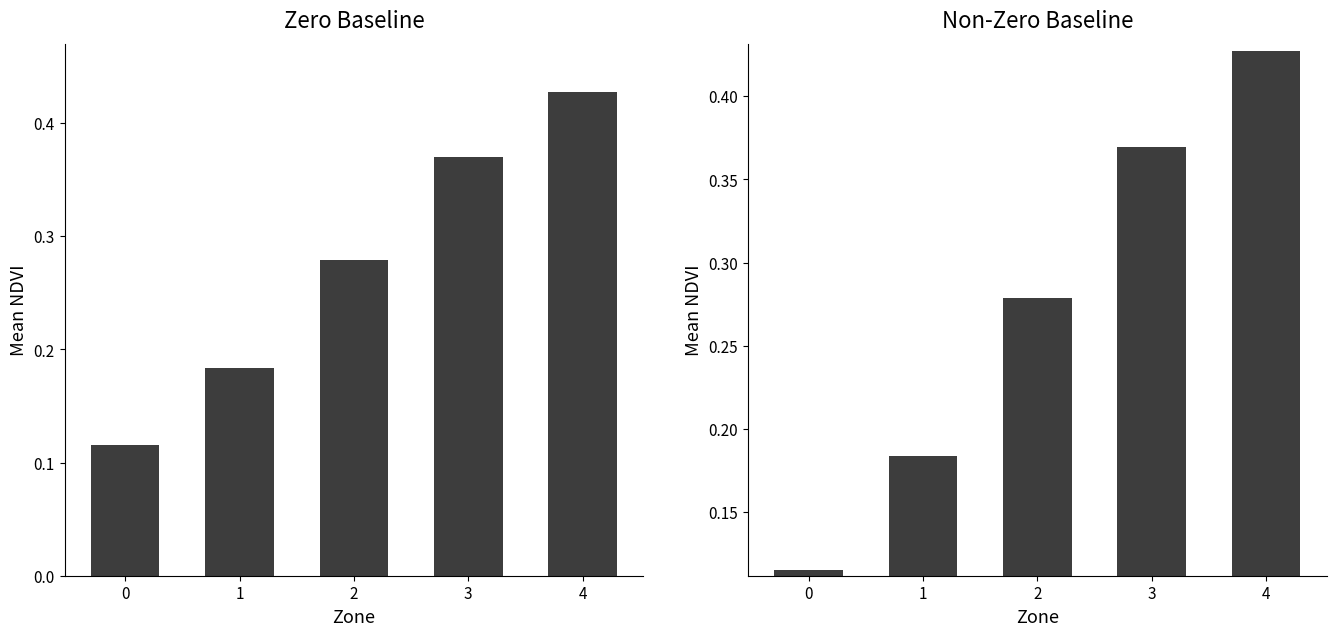

The value at 3 is 0.4. True or false?

True